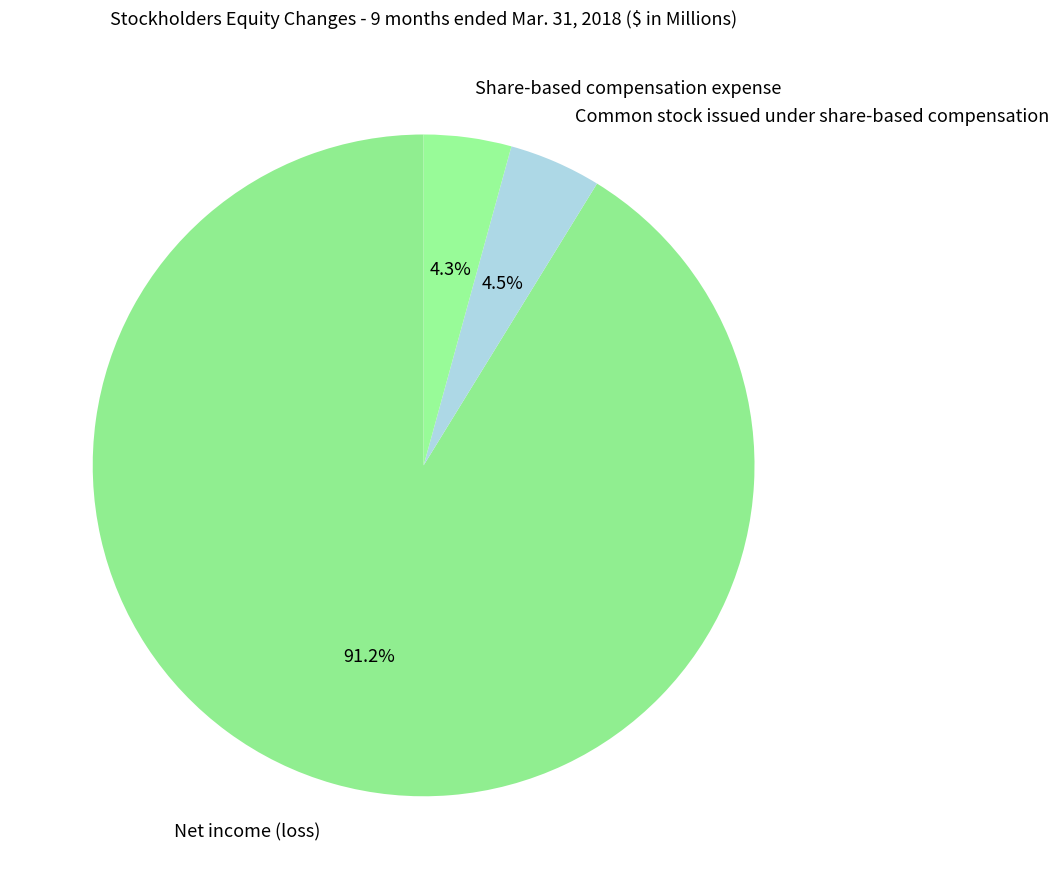

Is it true that Net income (loss) is 91% of the pie?

True